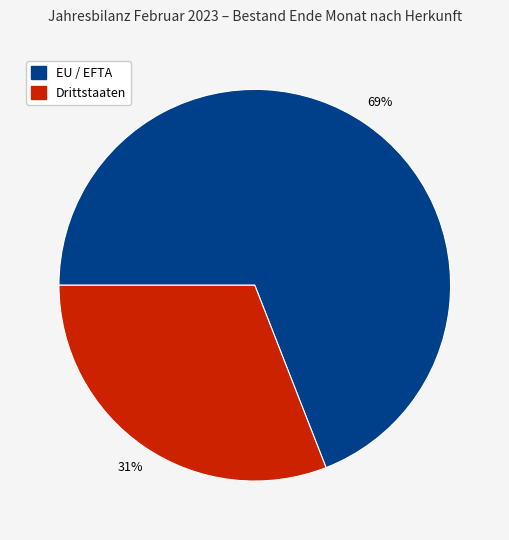

Count the number of slices in the pie.

2